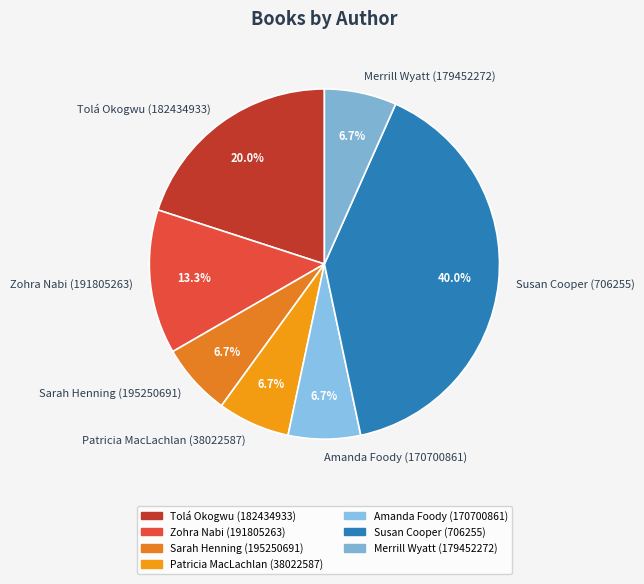

What portion of the pie excludes Sarah Henning (195250691)?

93.3%